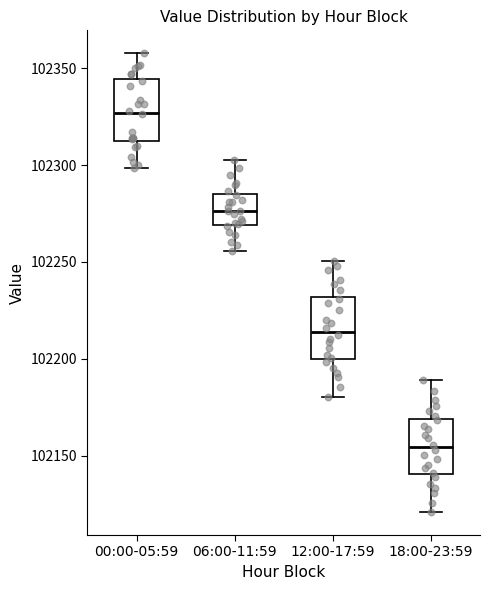

Which box's median line is the highest?

00:00-05:59